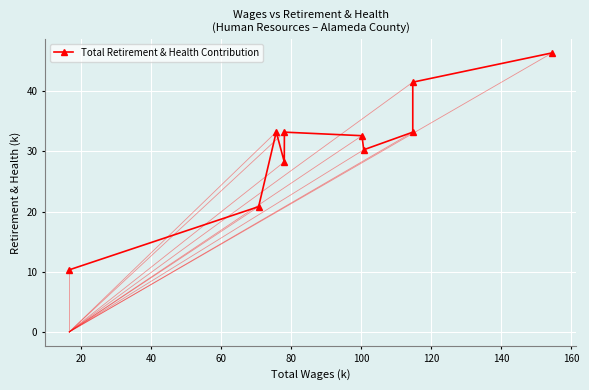

How many interior local valleys (lower than both neighbors) does the data have?

2